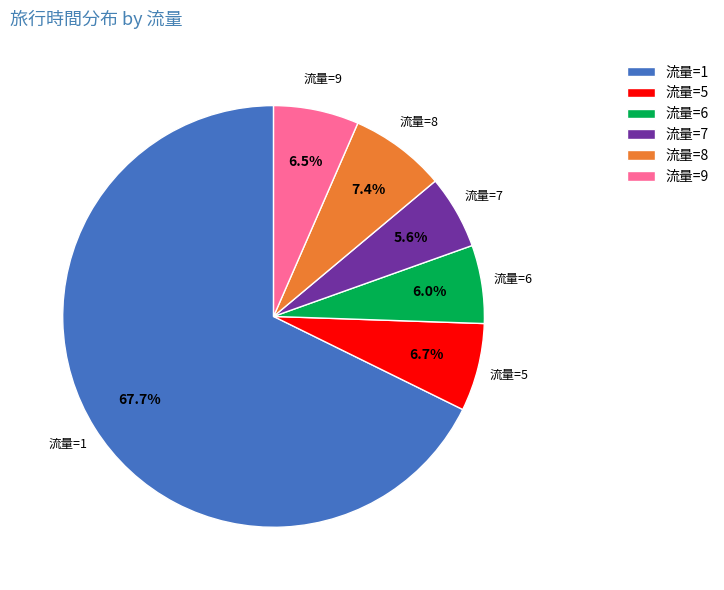

Is 流量=7 the majority of the pie?

No